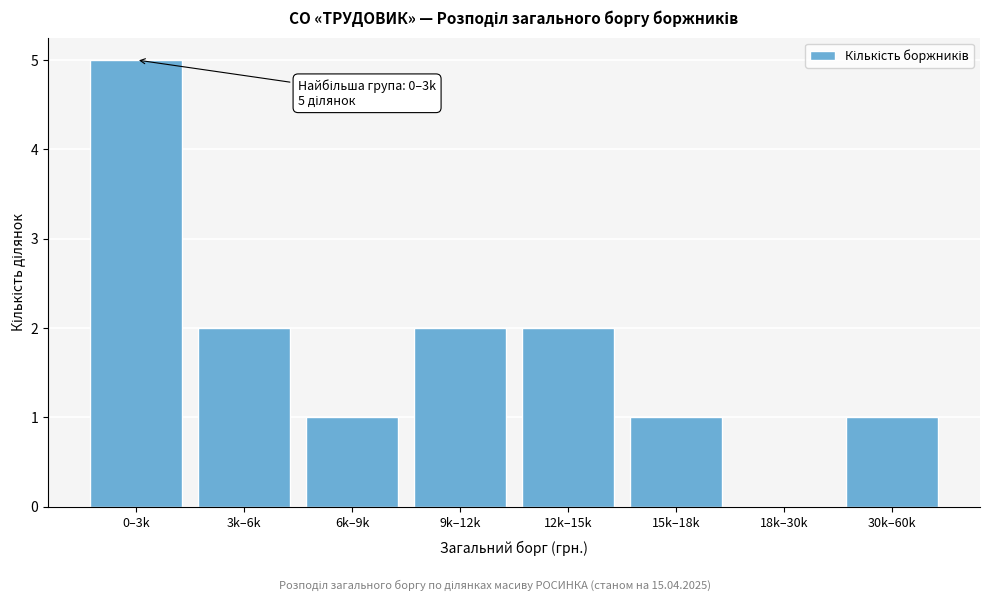

Reading right to left, transcribe all the data shown in this chart.

30k–60k=1	18k–30k=0	15k–18k=1	12k–15k=2	9k–12k=2	6k–9k=1	3k–6k=2	0–3k=5